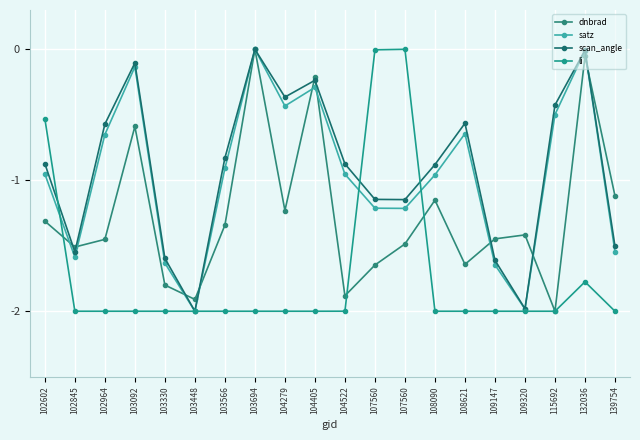

Reading left to right, what are all the values shown in this chart?

dnbrad: 102602=-1.3	102845=-1.5	102964=-1.5	103092=-0.6	103330=-1.8	103448=-1.9	103566=-1.3	103694=0.0	104279=-1.2	104405=-0.2	104522=-1.9	107560=-1.6	107560=-1.5	108090=-1.2	108621=-1.6	109147=-1.4	109320=-1.4	115692=-2.0	132036=-0.1	139754=-1.1
satz: 102602=-1.0	102845=-1.6	102964=-0.7	103092=-0.1	103330=-1.6	103448=-2.0	103566=-0.9	103694=0.0	104279=-0.4	104405=-0.3	104522=-1.0	107560=-1.2	107560=-1.2	108090=-1.0	108621=-0.6	109147=-1.6	109320=-2.0	115692=-0.5	132036=-0.0	139754=-1.5
scan_angle: 102602=-0.9	102845=-1.5	102964=-0.6	103092=-0.1	103330=-1.6	103448=-2.0	103566=-0.8	103694=0.0	104279=-0.4	104405=-0.2	104522=-0.9	107560=-1.1	107560=-1.1	108090=-0.9	108621=-0.6	109147=-1.6	109320=-2.0	115692=-0.4	132036=-0.0	139754=-1.5
li: 102602=-0.5	102845=-2.0	102964=-2.0	103092=-2.0	103330=-2.0	103448=-2.0	103566=-2.0	103694=-2.0	104279=-2.0	104405=-2.0	104522=-2.0	107560=-0.0	107560=0.0	108090=-2.0	108621=-2.0	109147=-2.0	109320=-2.0	115692=-2.0	132036=-1.8	139754=-2.0